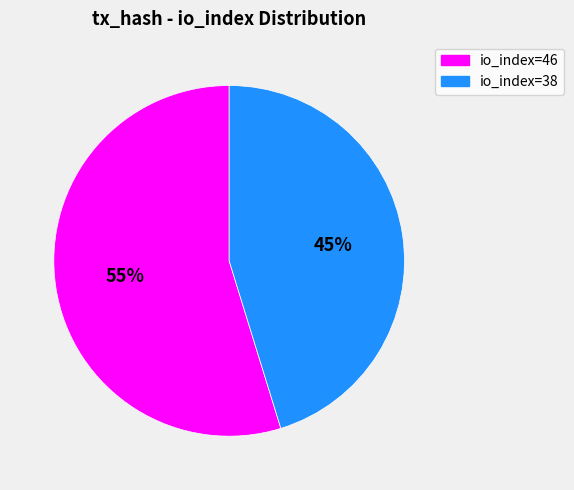

What is the ratio of the value at io_index=46 to the value at io_index=38?

1.2